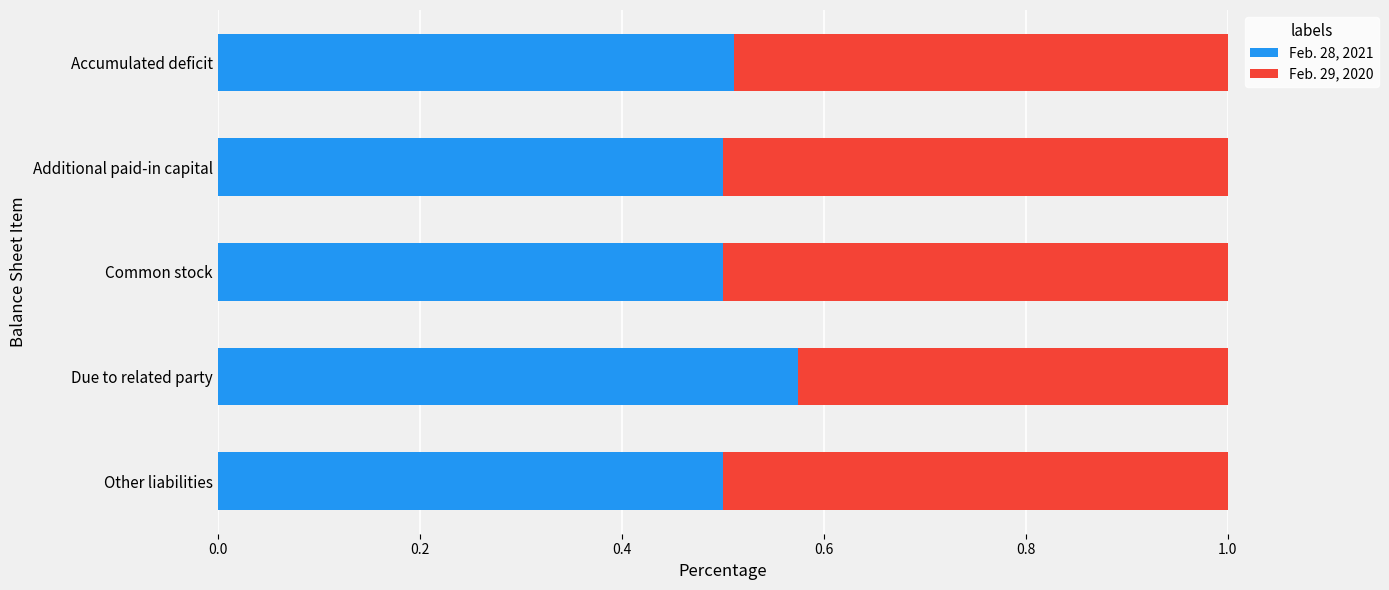

What is the sum of the Feb. 28, 2021 values at Other liabilities and Common stock?

1.0